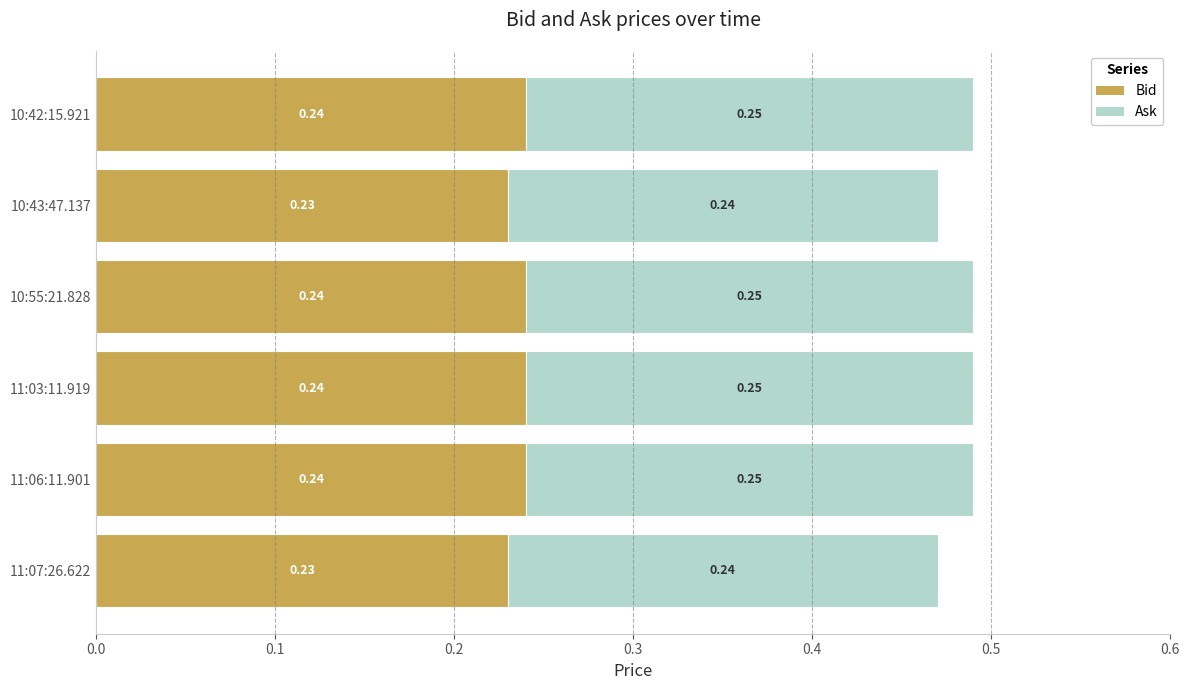

What is the sum of all Bid values?

1.4